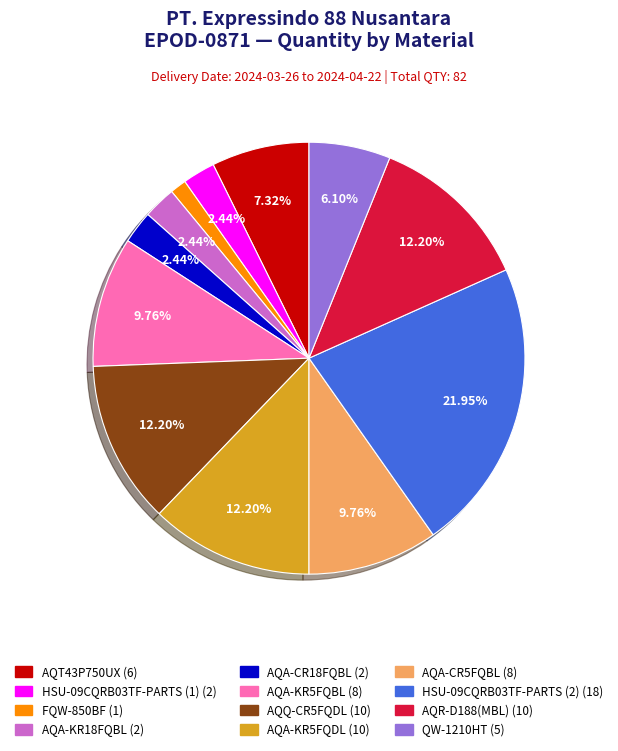

Is it true that QW-1210HT is 6% of the pie?

True